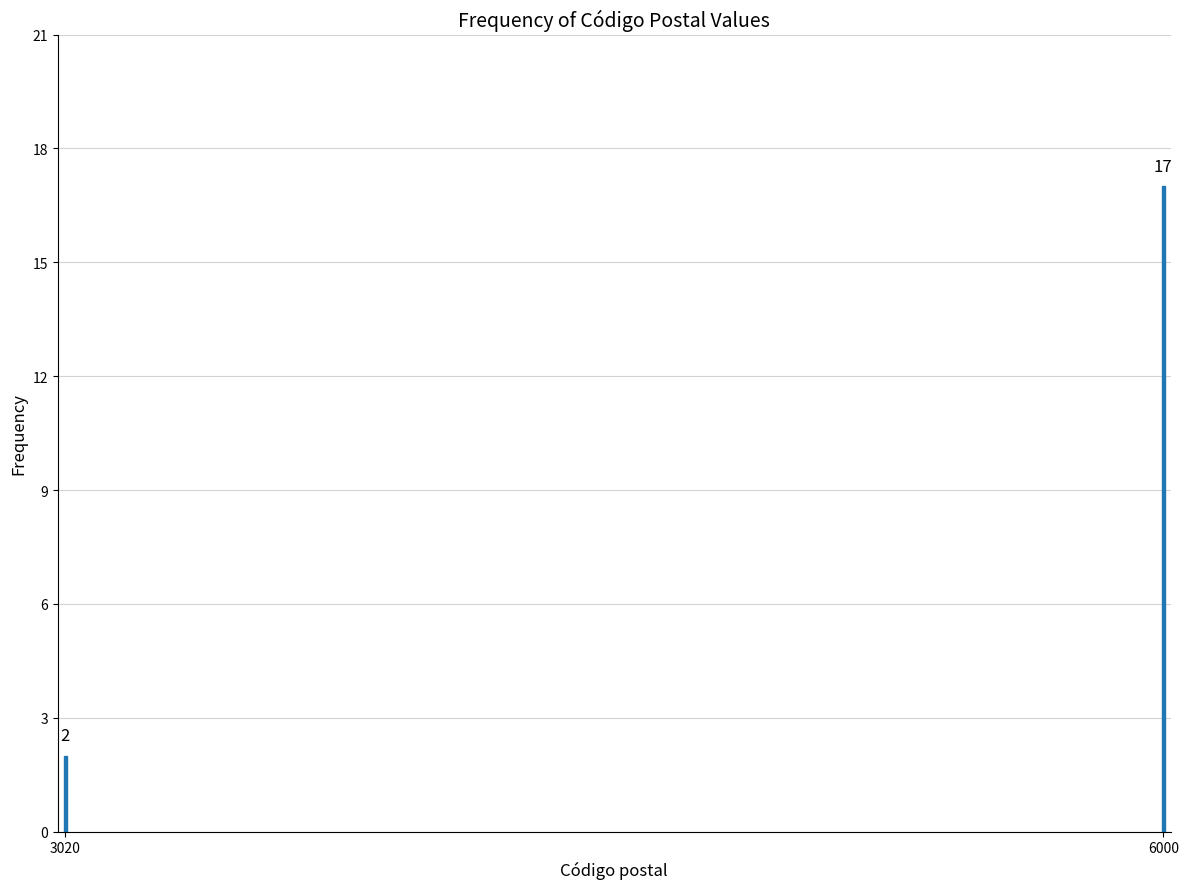

Reading left to right, transcribe all the data shown in this chart.

3020=2	6000=17